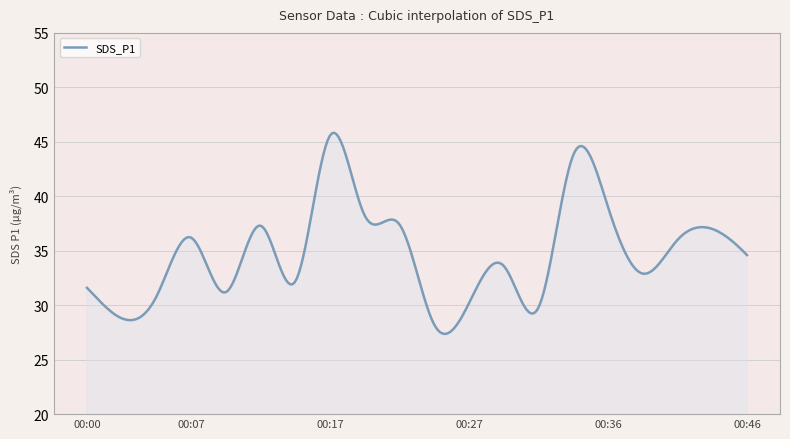

What is the maximum value shown in the chart?

45.8